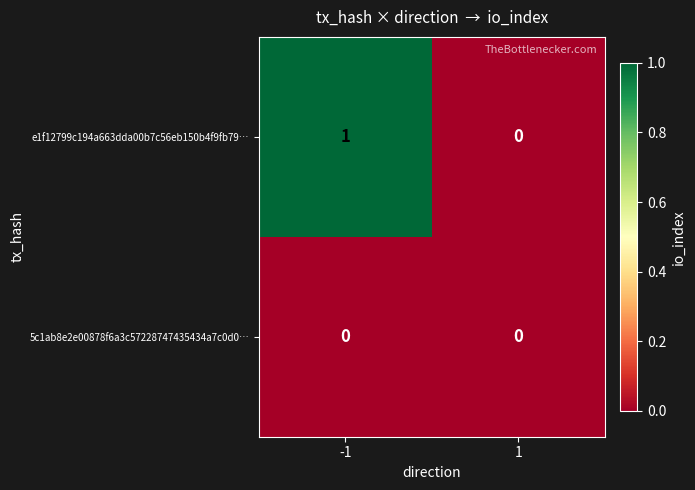

Reading left to right, extract all data points from this chart.

e1f12799c194a663dda00b7c56eb150b4f9fb79…: -1=1	1=0
5c1ab8e2e00878f6a3c57228747435434a7c0d0…: -1=0	1=0